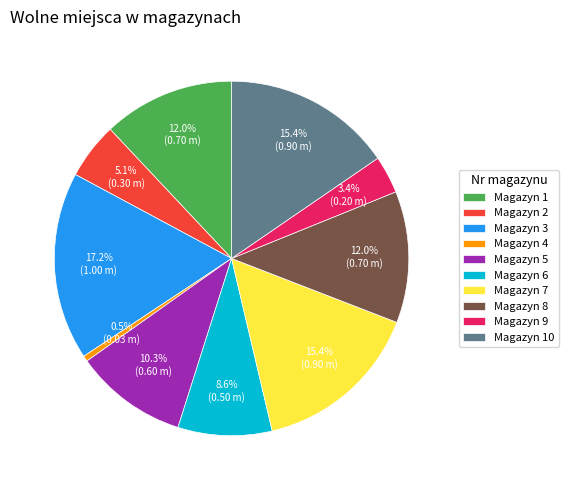

What percentage do Magazyn 8 and Magazyn 9 together represent?

15.4%